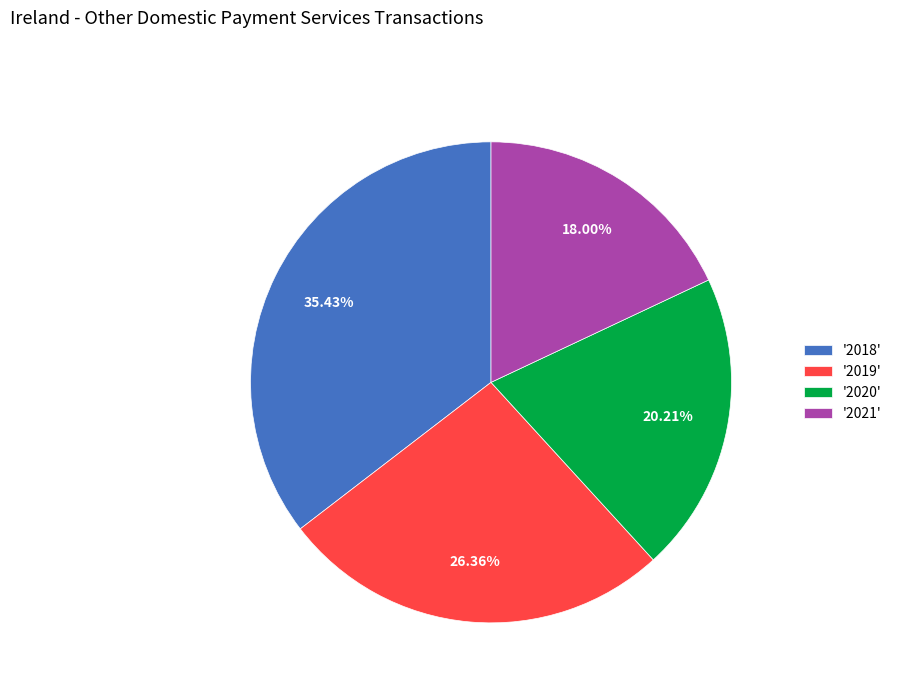

What is the largest slice in the pie chart?

'2018'